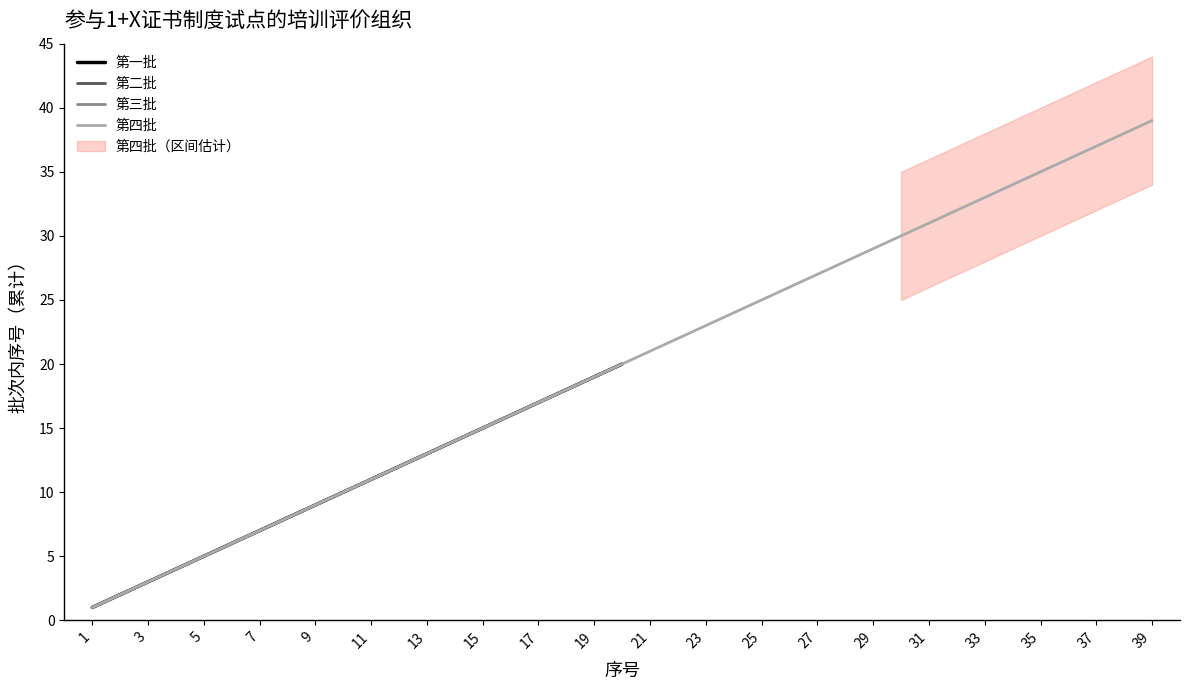

Where is 第三批 nearest to the value 10?

10